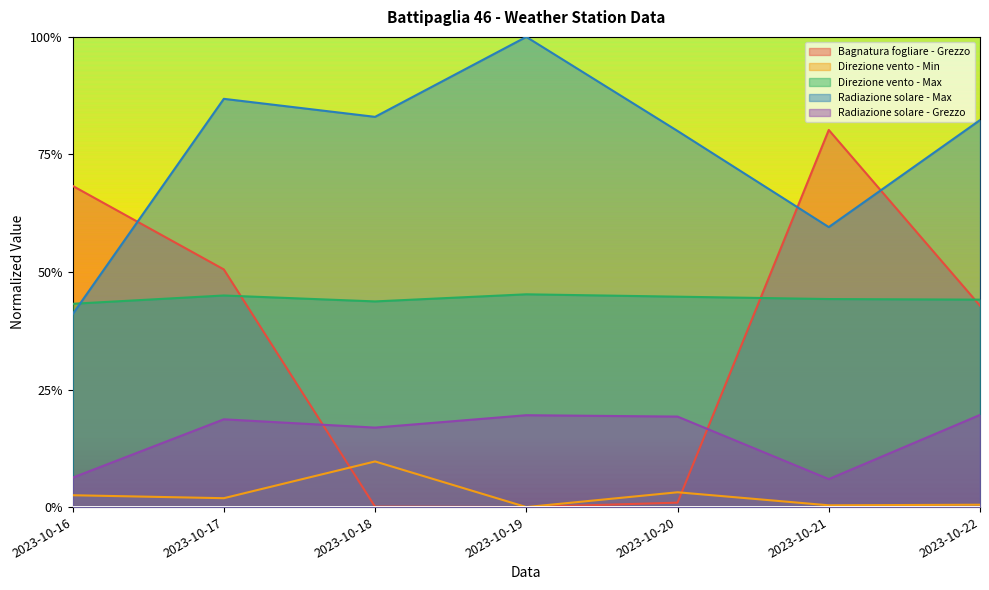

What are all the series names shown in the legend?

Bagnatura fogliare - Grezzo, Direzione vento - Min, Direzione vento - Max, Radiazione solare - Max, Radiazione solare - Grezzo